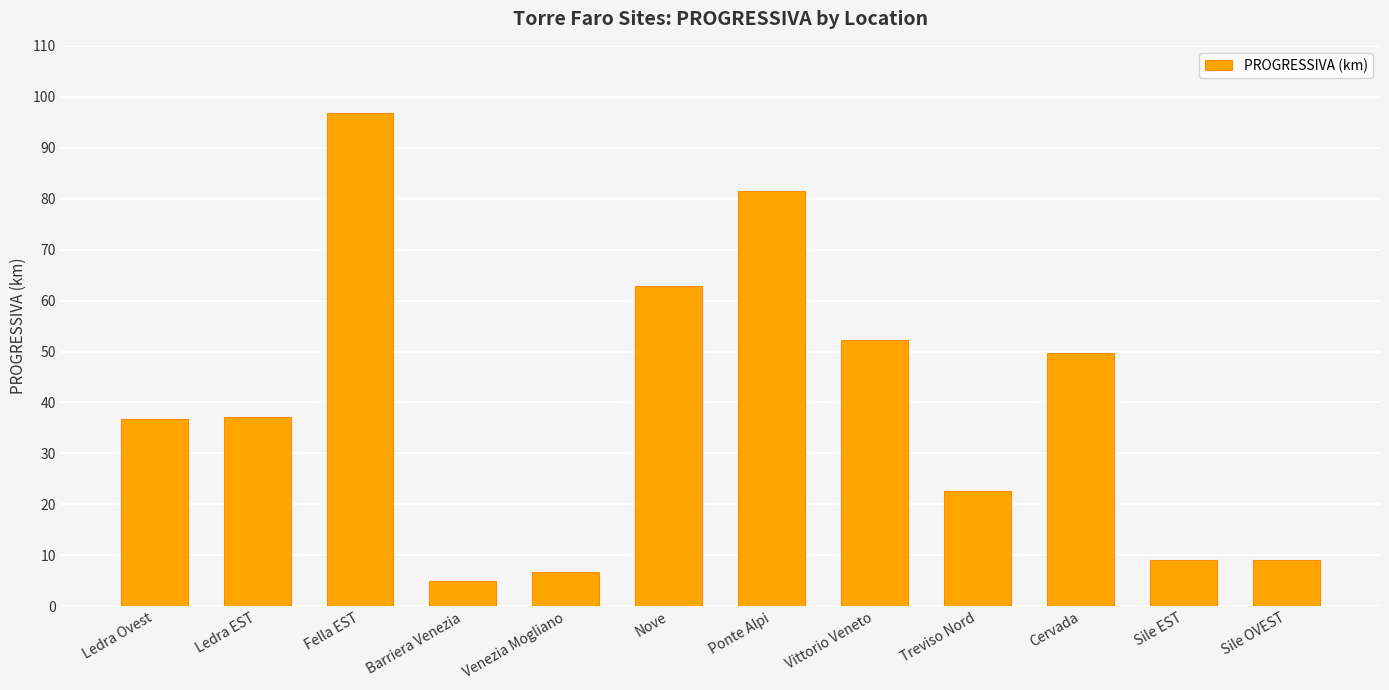

What is the value of the 12th bar from the left?

9.0